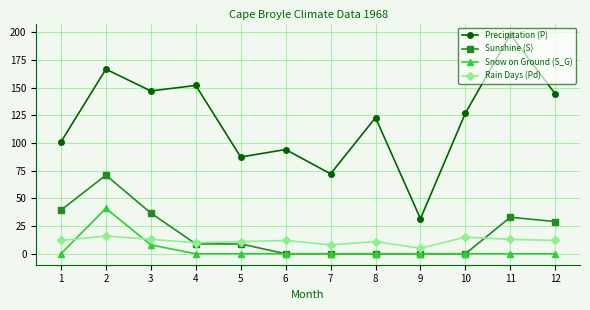

What are all the series names shown in the legend?

Precipitation (P), Sunshine (S), Snow on Ground (S_G), Rain Days (Pd)